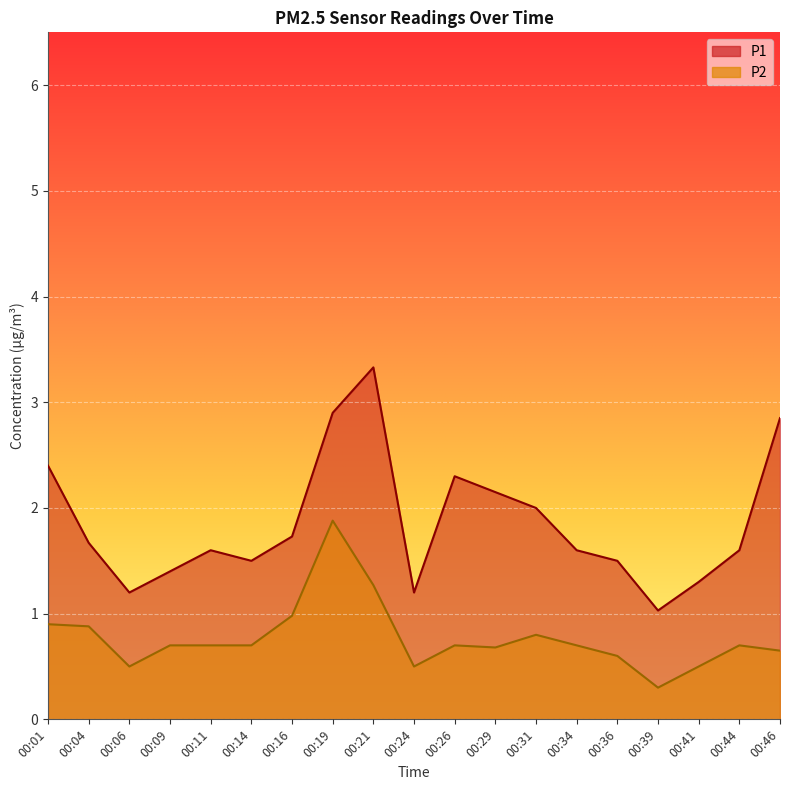

At which label is P2 closest to 1?

00:16